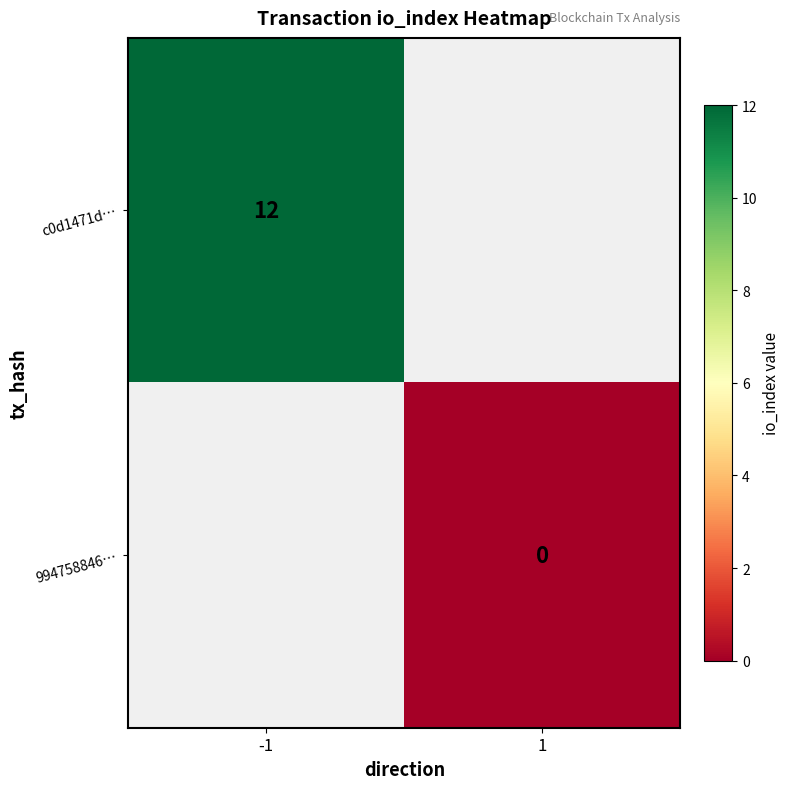

Count the number of data series in this chart.

2